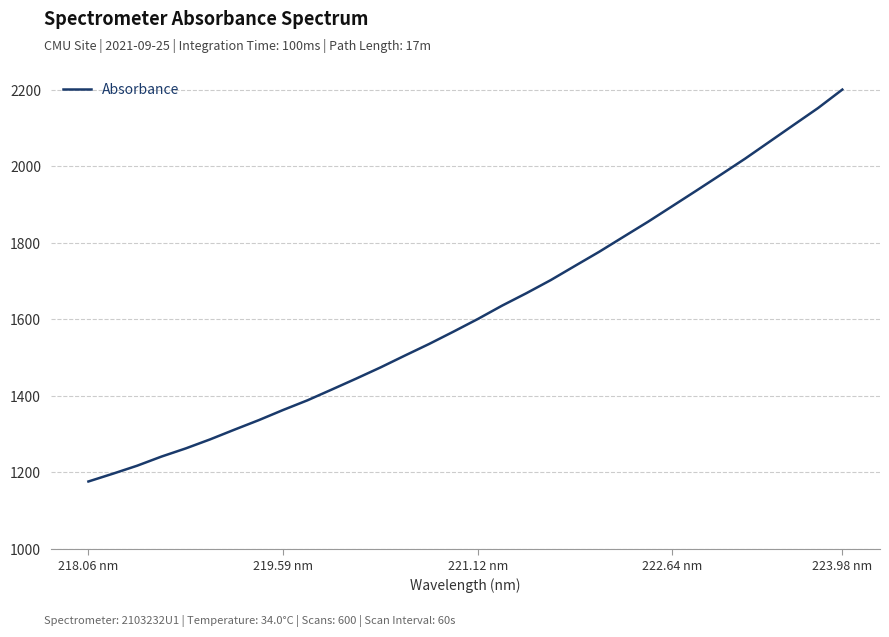

What is the smallest value displayed?

1175.8